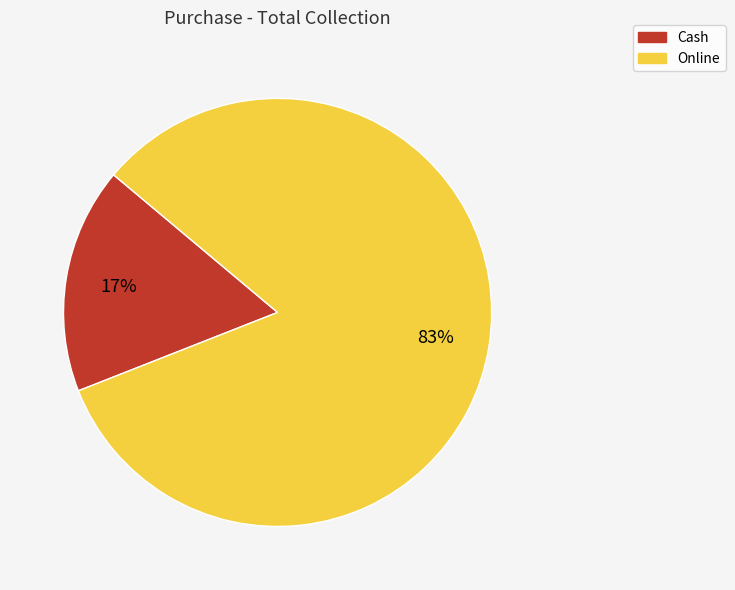

Count the number of slices in the pie.

2